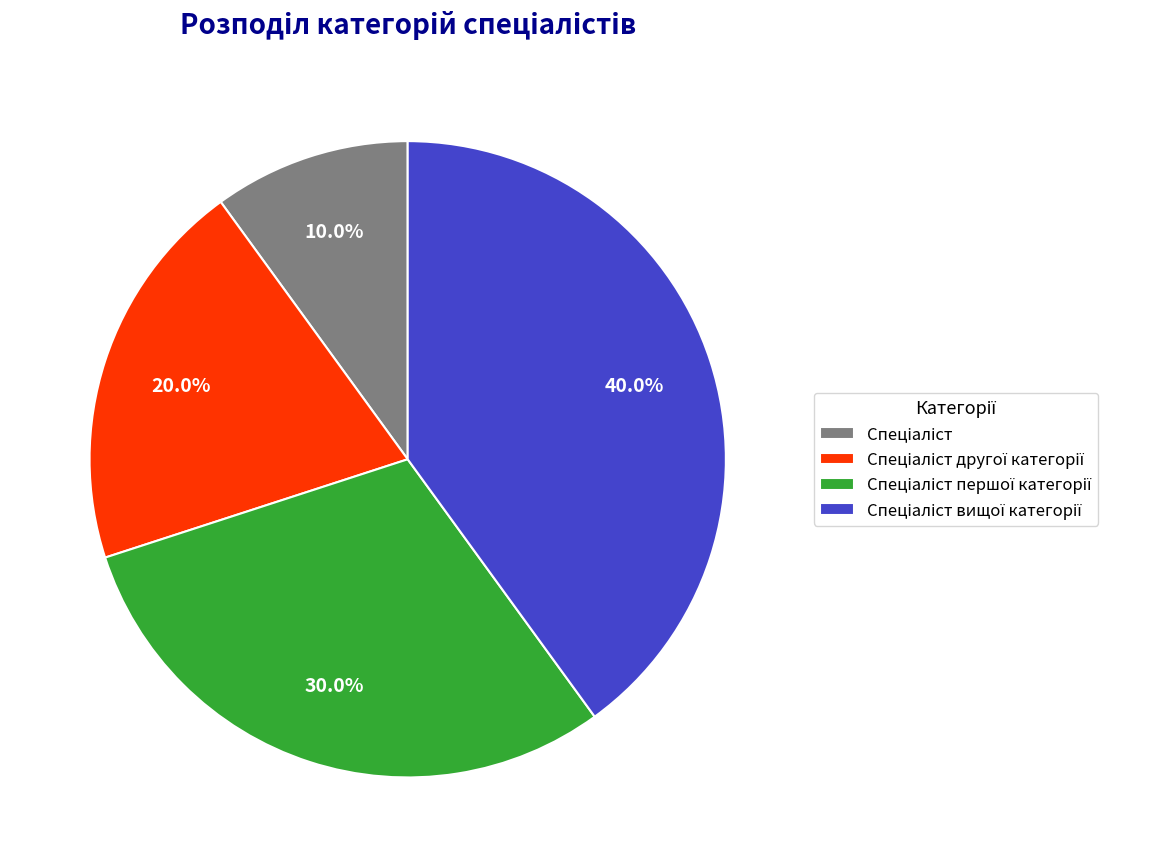

How many segments does this pie chart have?

4